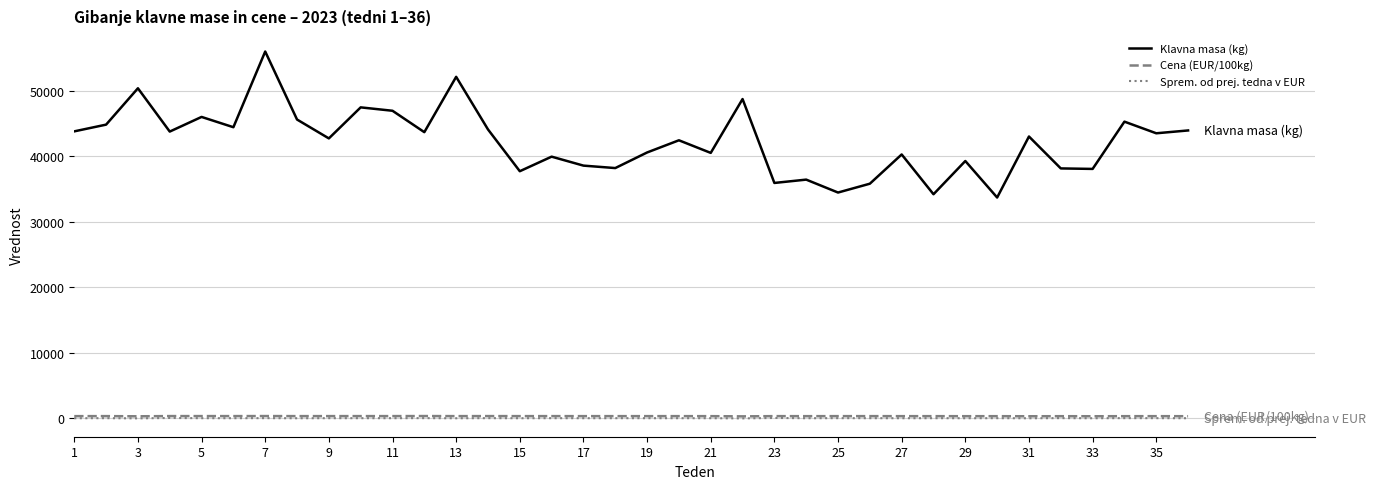

Which series has the widest spread of values?

Klavna masa (kg)